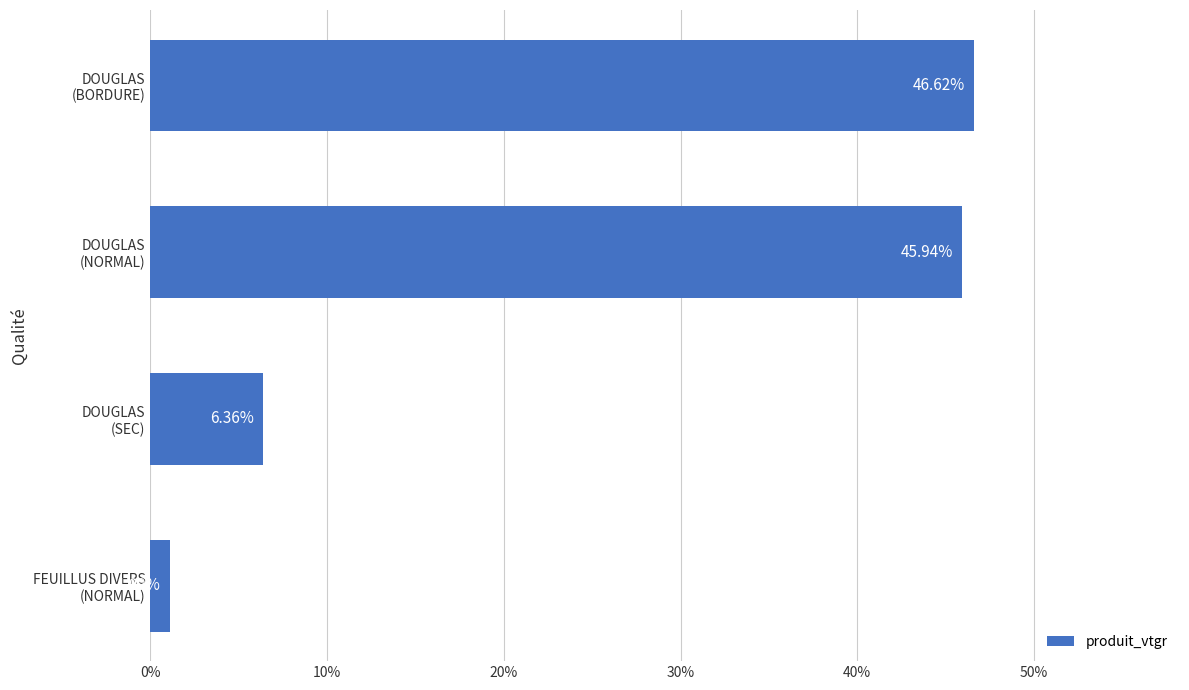

List the labels in order of value, smallest first.

FEUILLUS DIVERS
(NORMAL), DOUGLAS
(SEC), DOUGLAS
(NORMAL), DOUGLAS
(BORDURE)